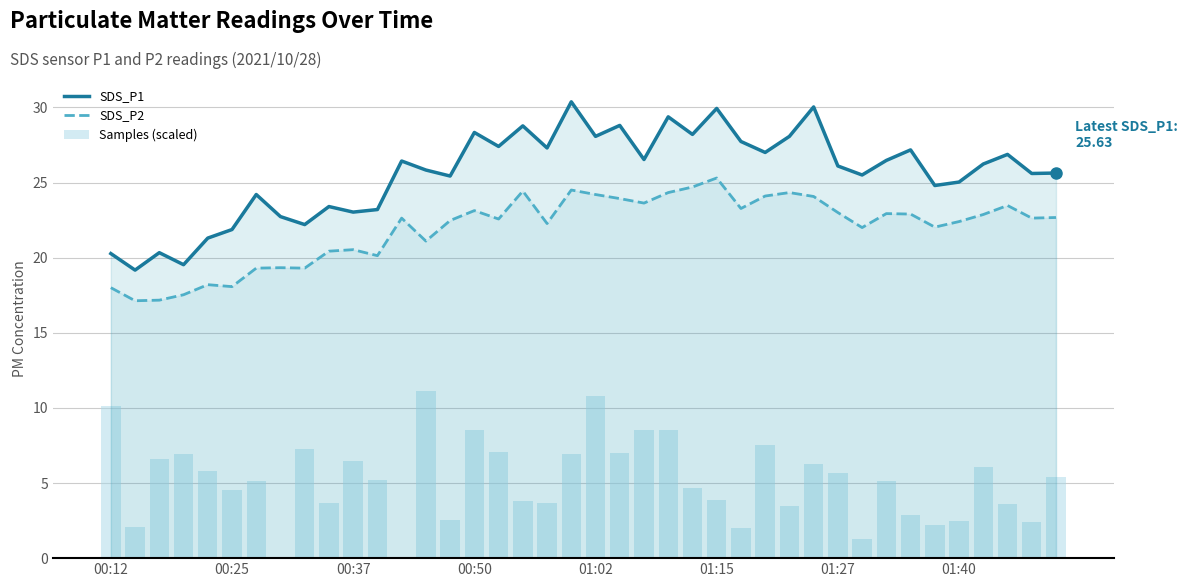

What is the value of the SDS_P2 bar at the 3rd from the left?

17.2